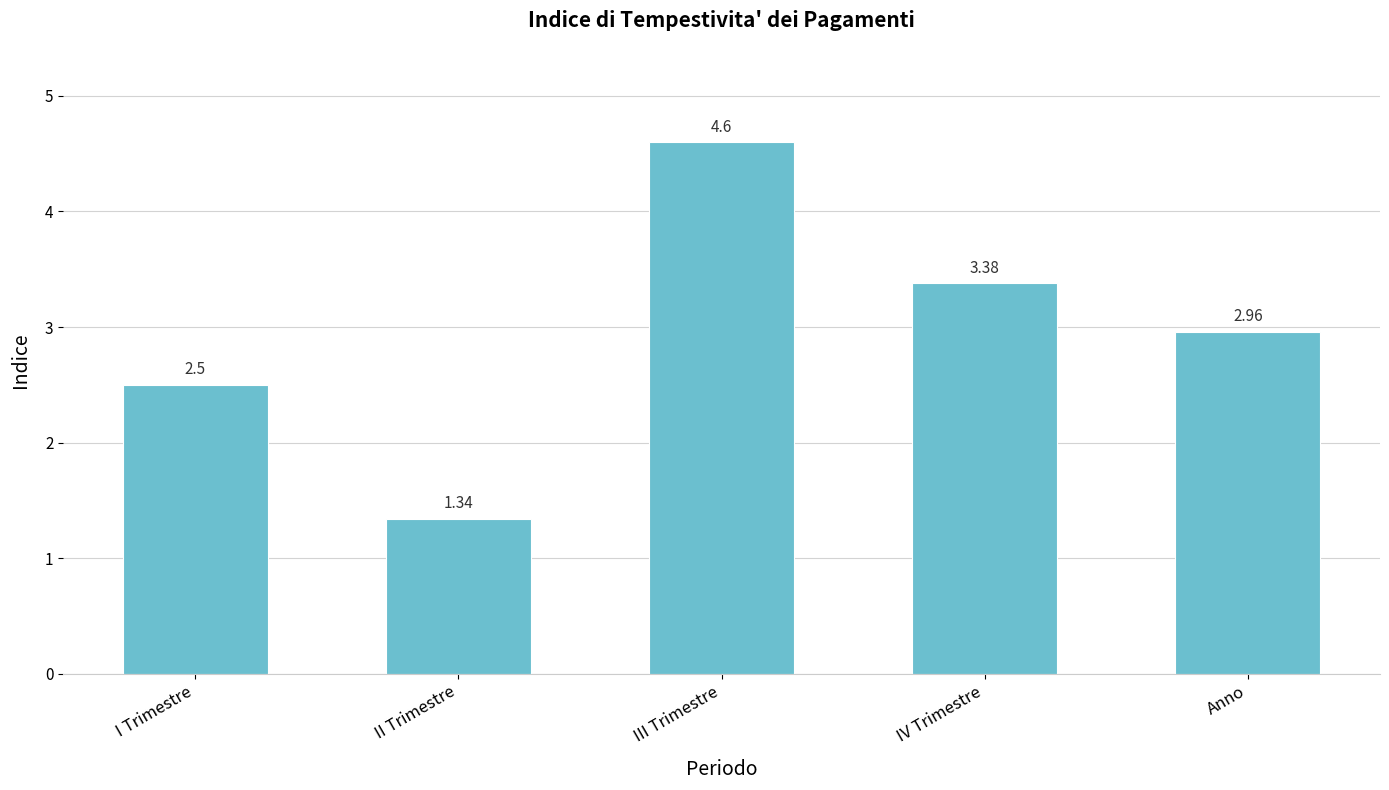

How many values are below 2?

1